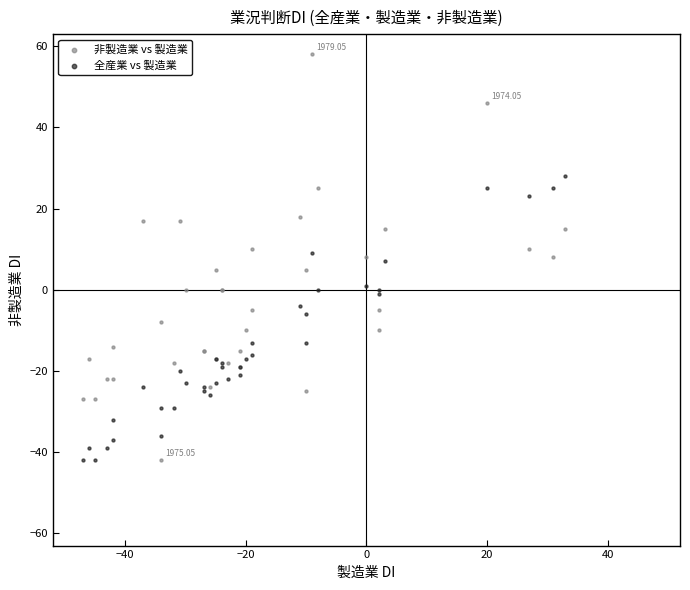

Which series has the widest spread of Y values?

非製造業 vs 製造業